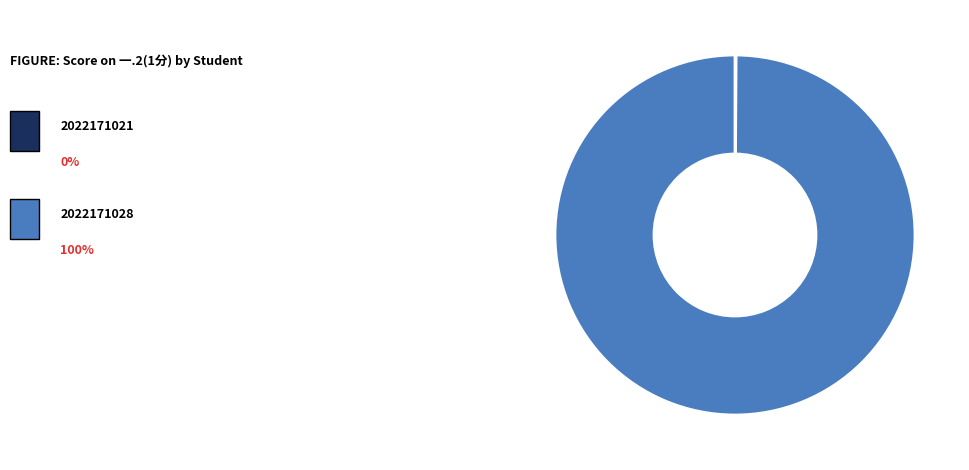

Does any single category account for the majority?

Yes